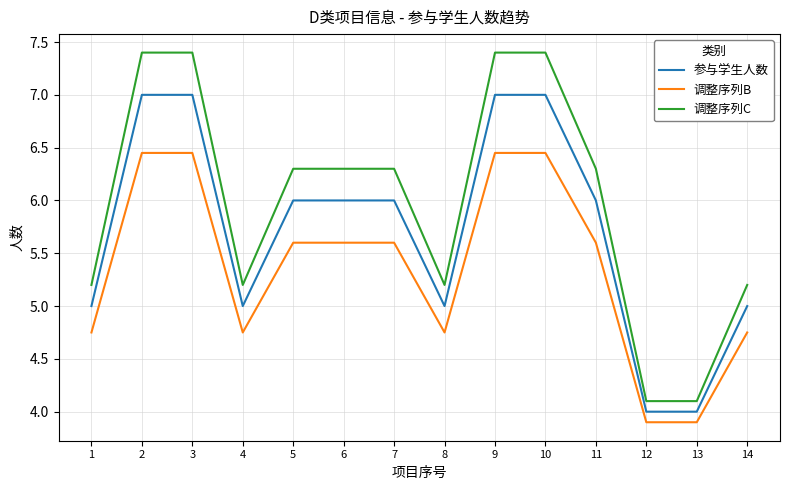

What is the maximum value for 参与学生人数?

7.0